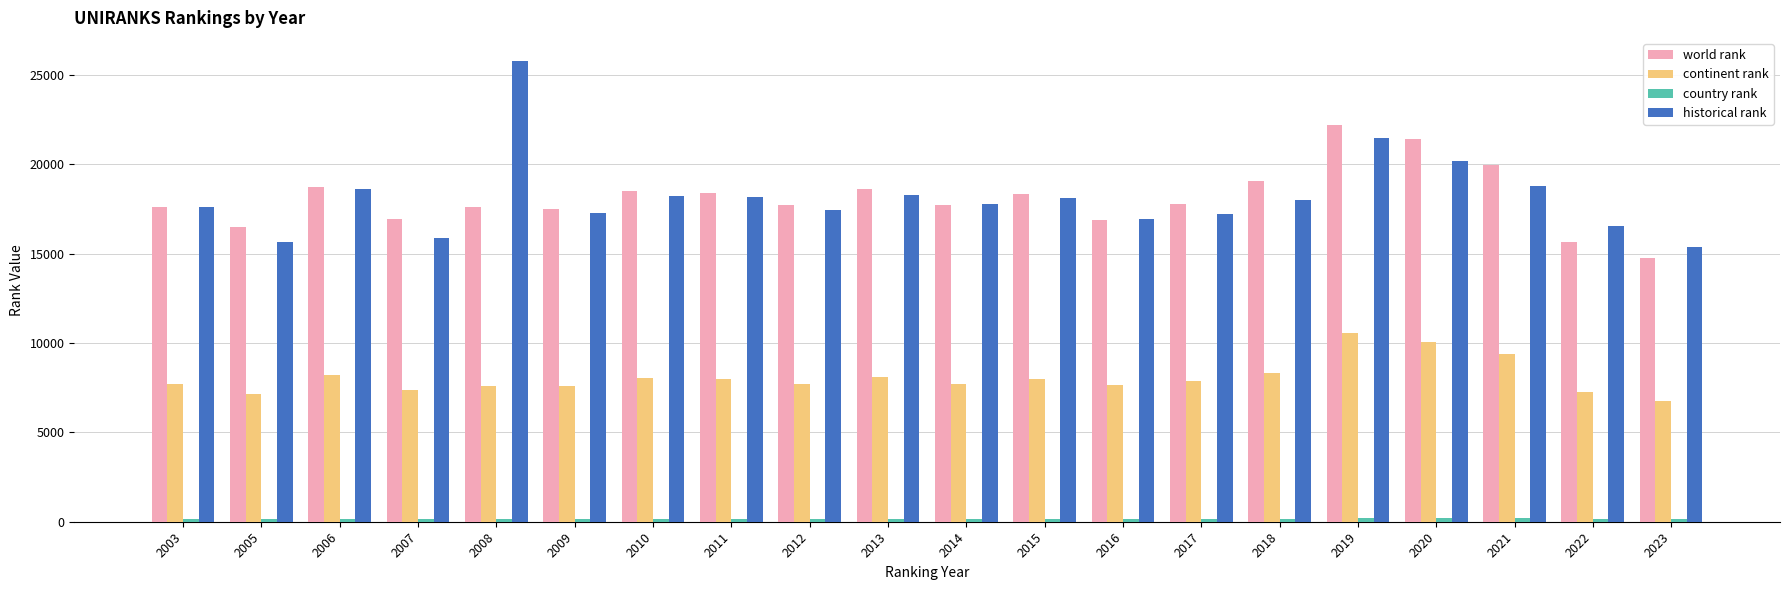

Is it true that world rank equals 8130 at 2011?

False